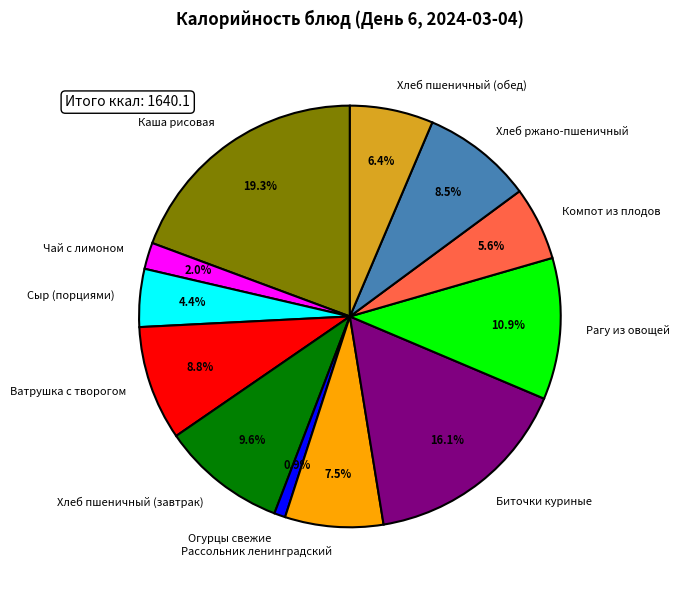

What percentage is the Хлеб пшеничный (завтрак) slice, to the nearest percent?

10%